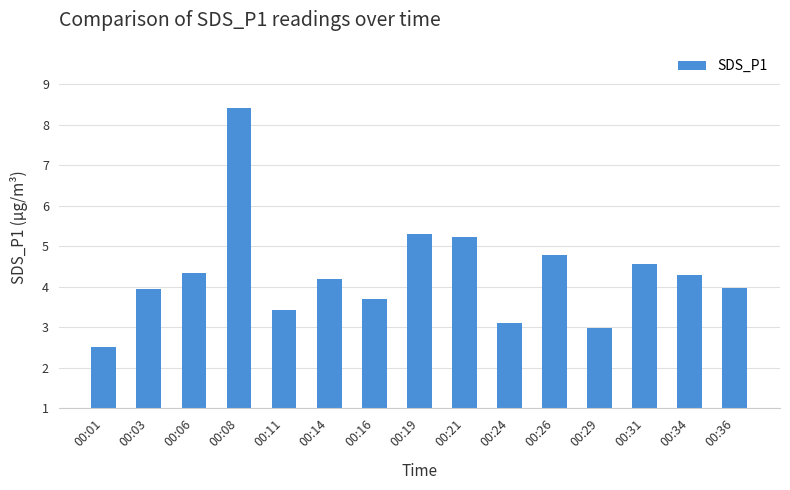

What is the difference between the values at 00:21 and 00:14?

1.0